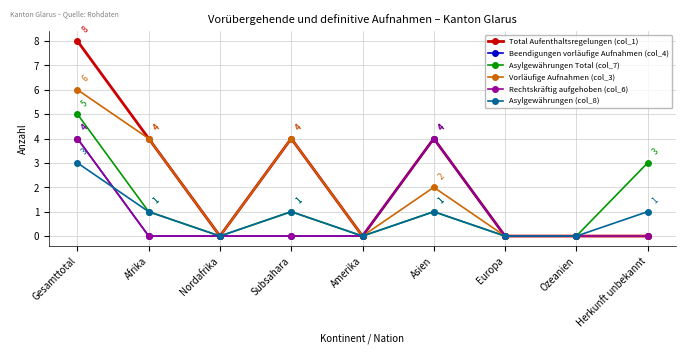

Does the chart have visible grid lines?

Yes